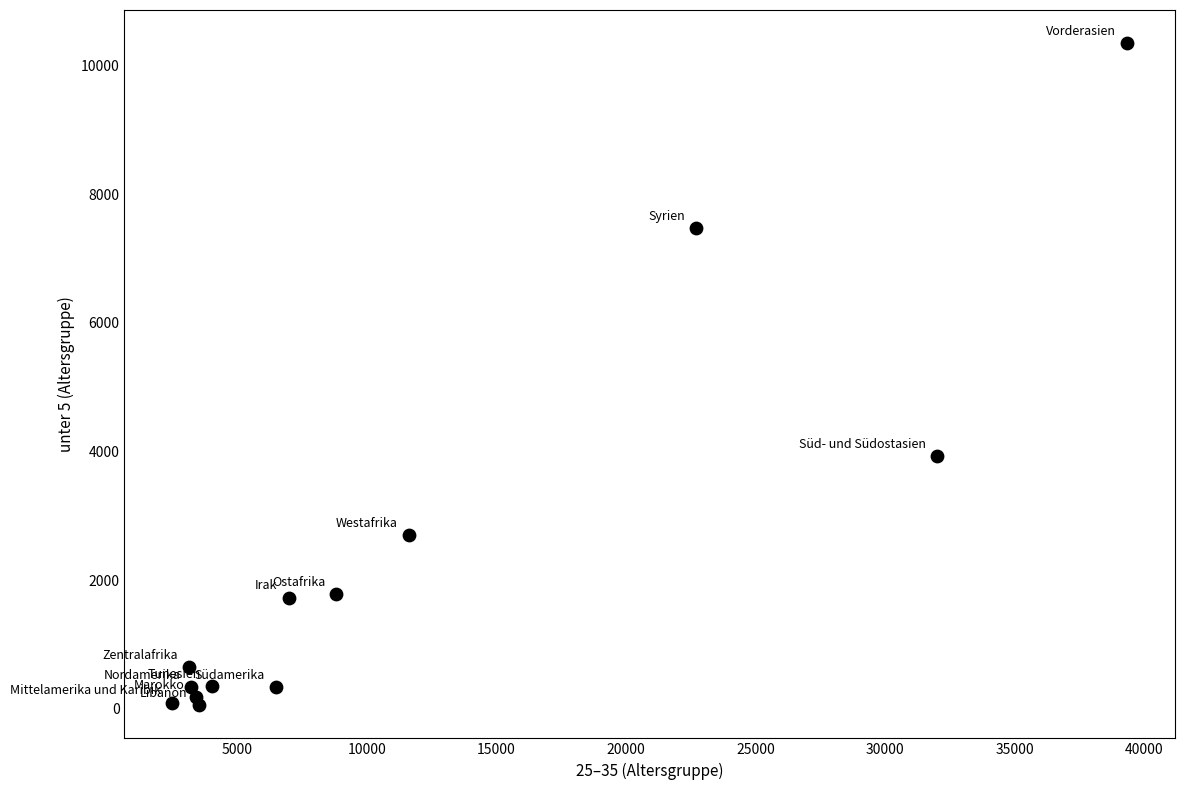

What Y value in the scatter plot is closest to 5202?

3930